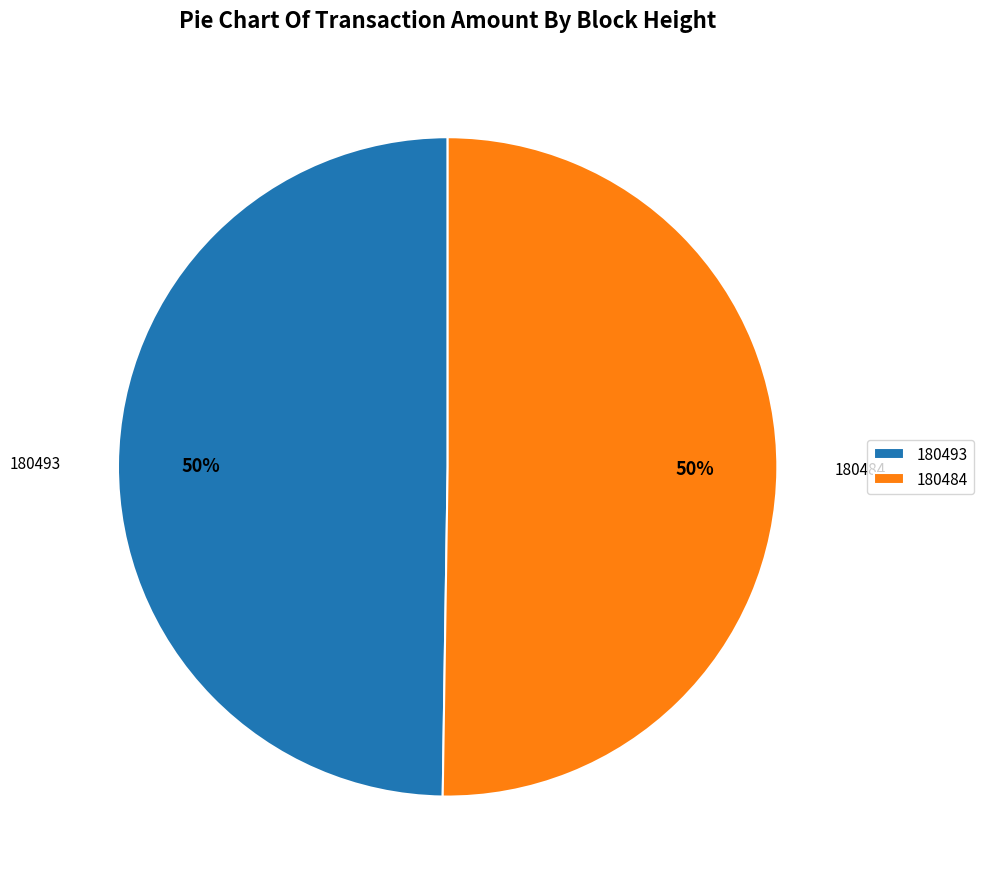

True or false: 180493 accounts for 50% of the total.

True